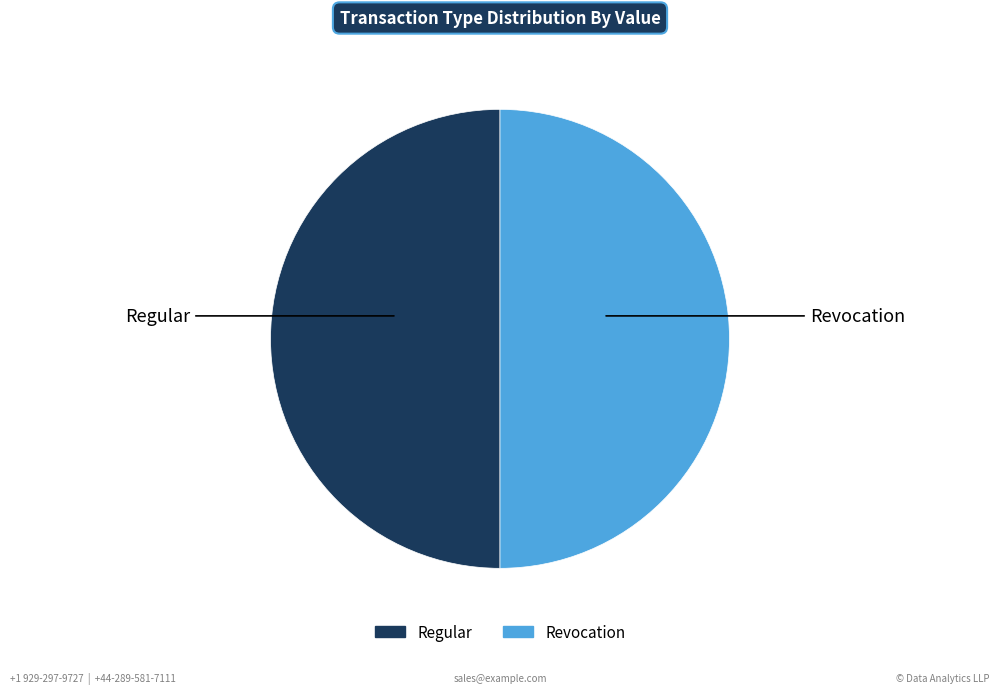

What is the ratio of the value at Regular to the value at Revocation?

1.0